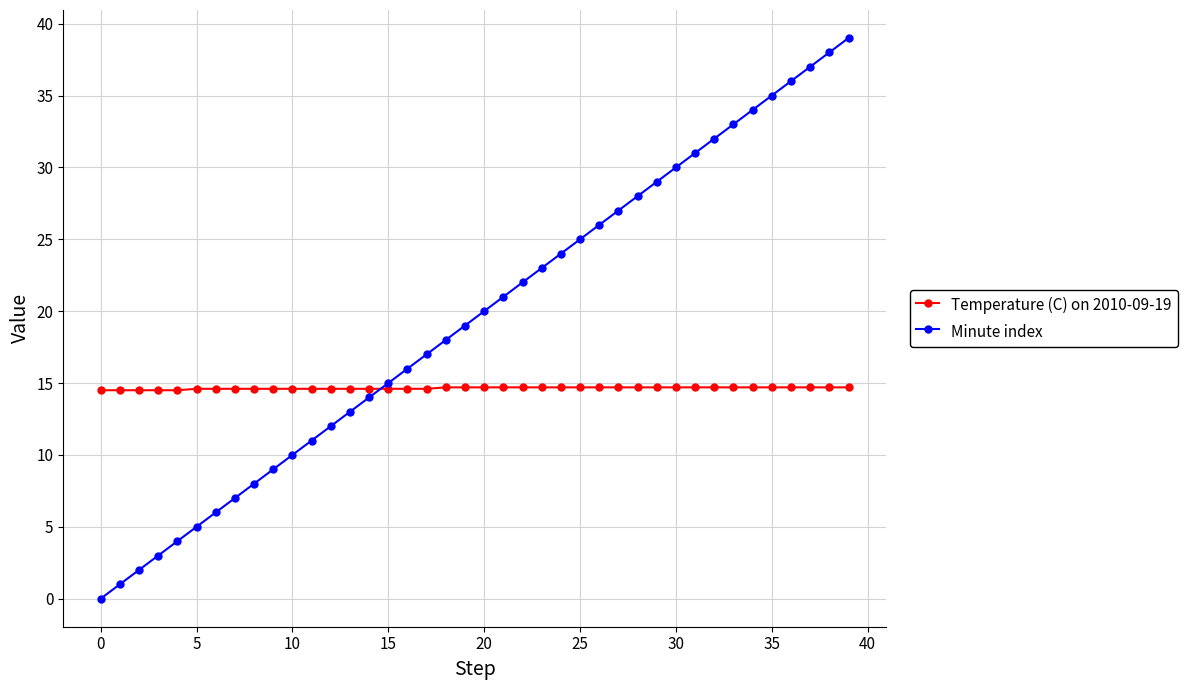

What is the highest value of the Minute index series?

39.0